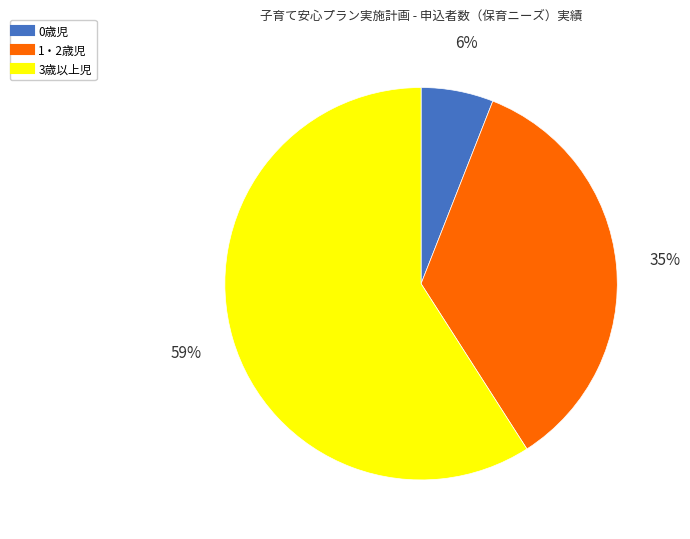

To the nearest percent, what is the combined percentage of 1・2歳児 and 0歳児?

41%